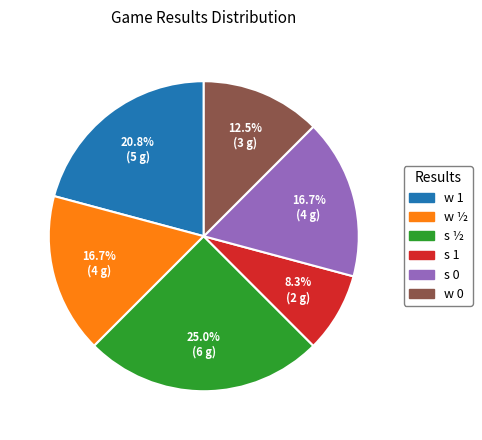

Approximately how many times larger is the value at w 1 compared to s 1?

2.5